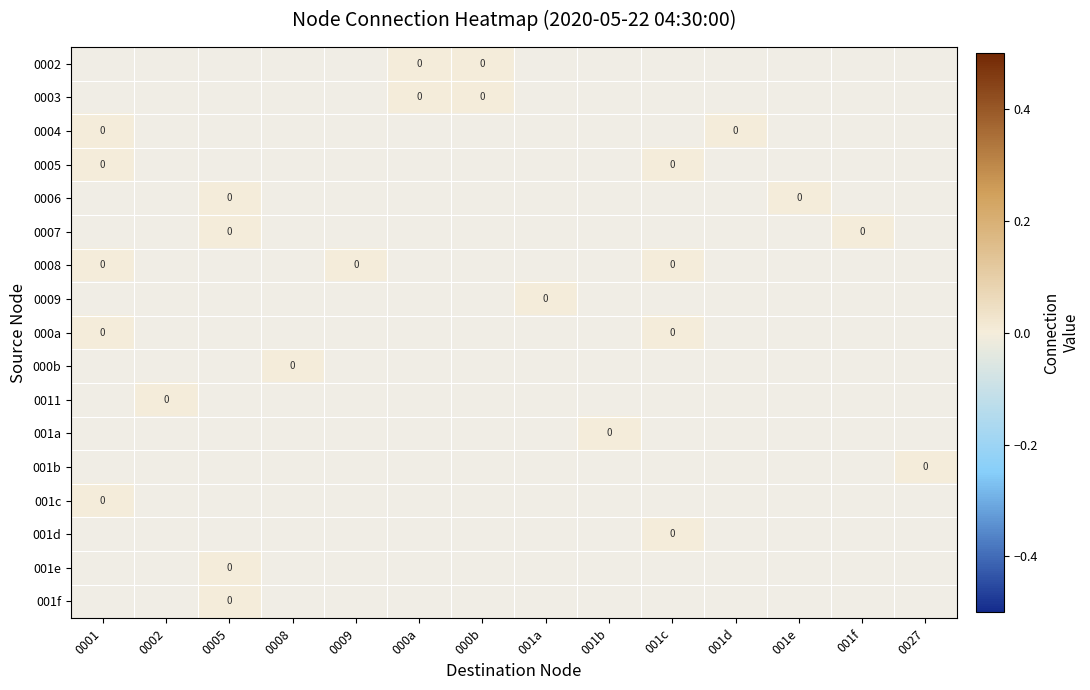

Count the number of categories in the chart.

14